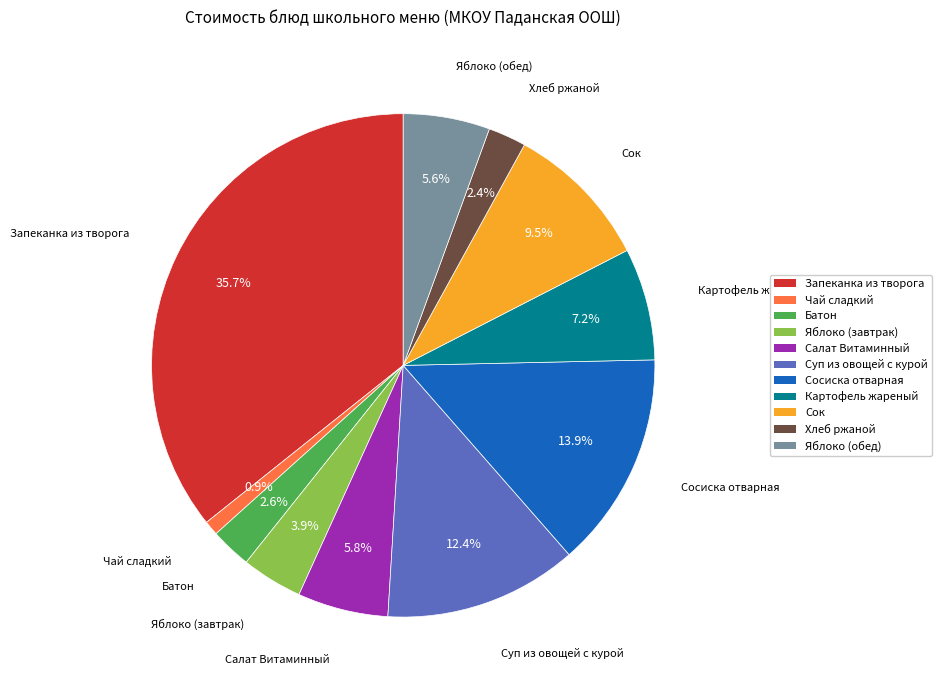

The Картофель жареный slice represents 15% of the pie. True or false?

False